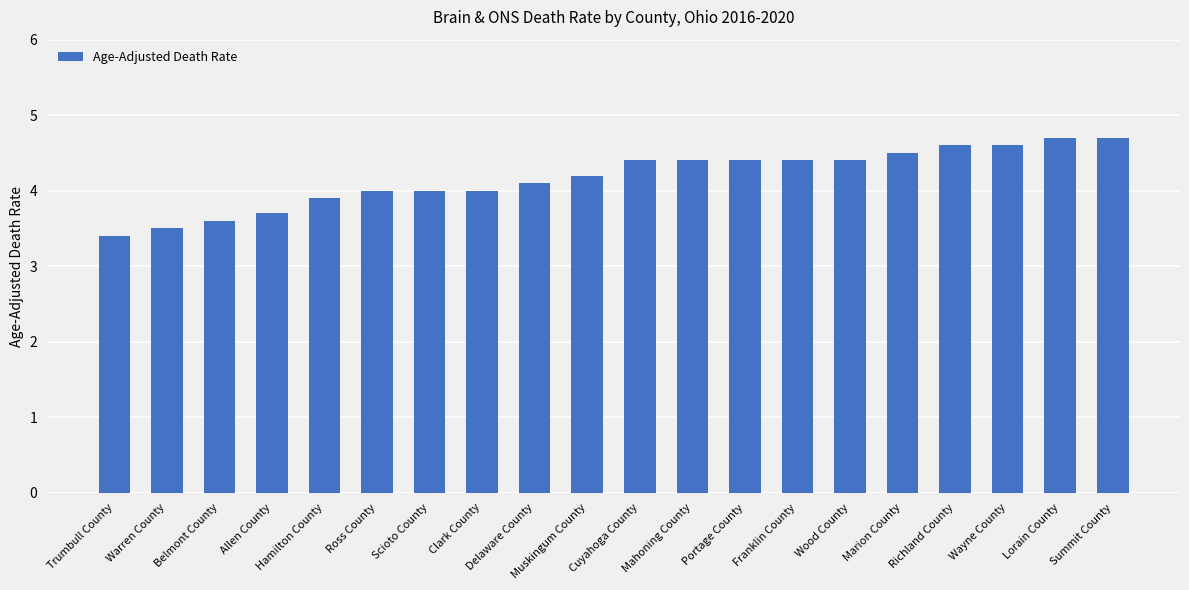

What value does the data have at Wood County?

4.4